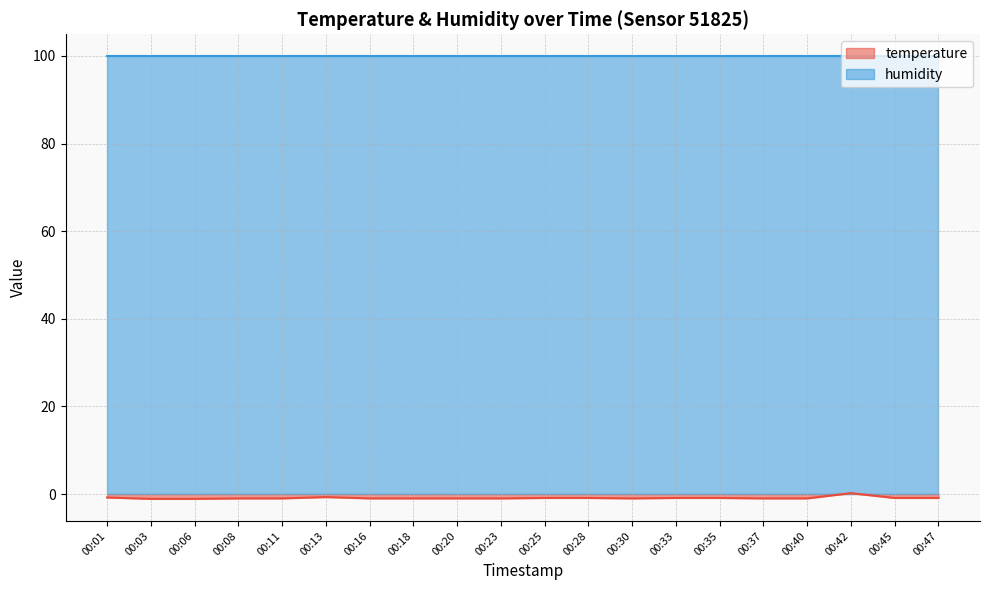

What is the value of the 18th point from the left?

0.2